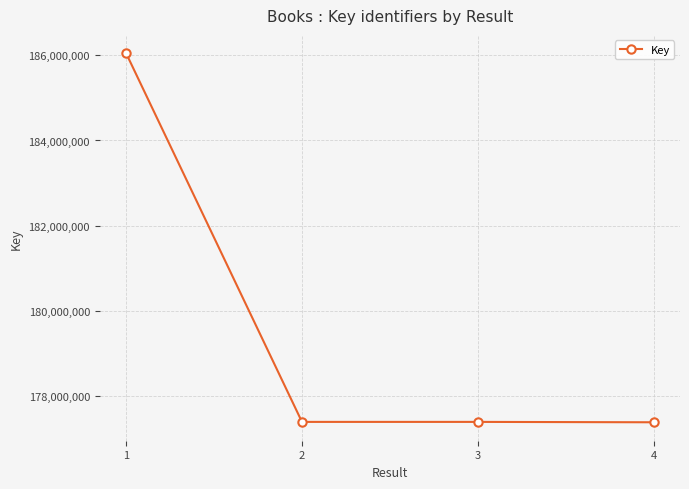

What is the maximum value shown in the chart?

186046985